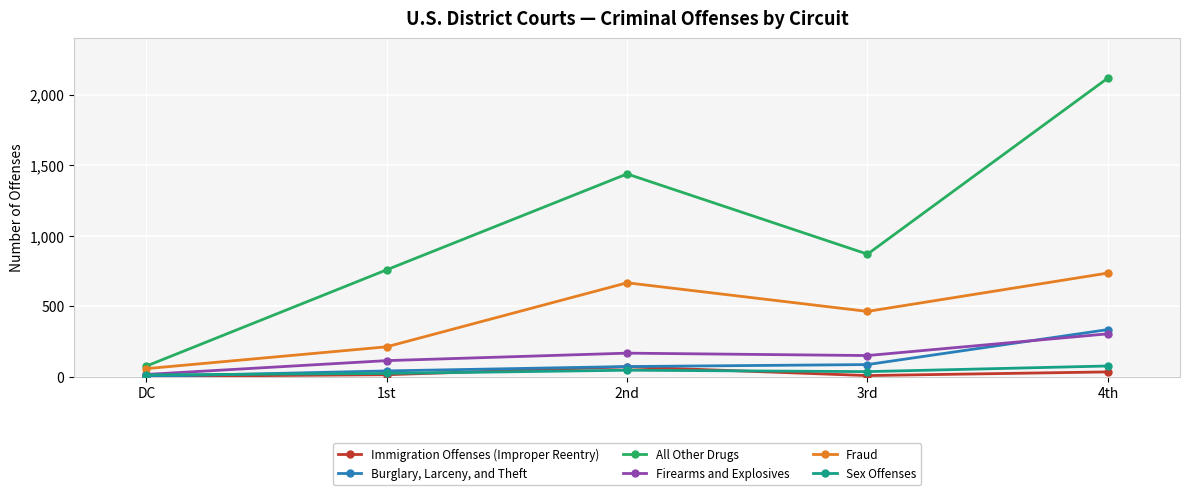

True or false: Firearms and Explosives and All Other Drugs cross at least once.

False